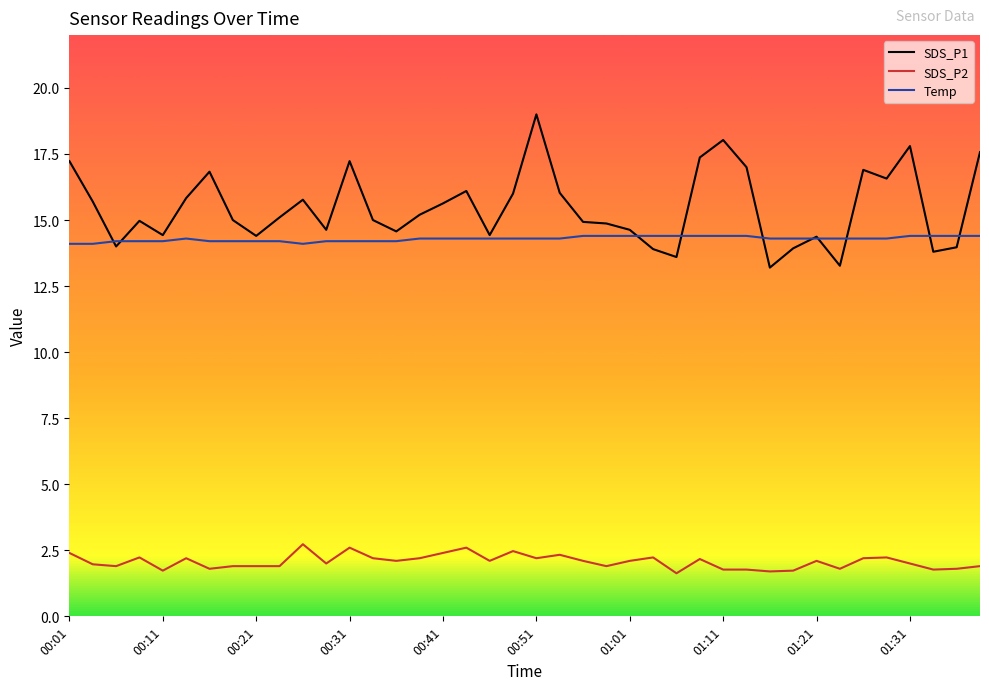

What is the greatest value displayed?

19.0